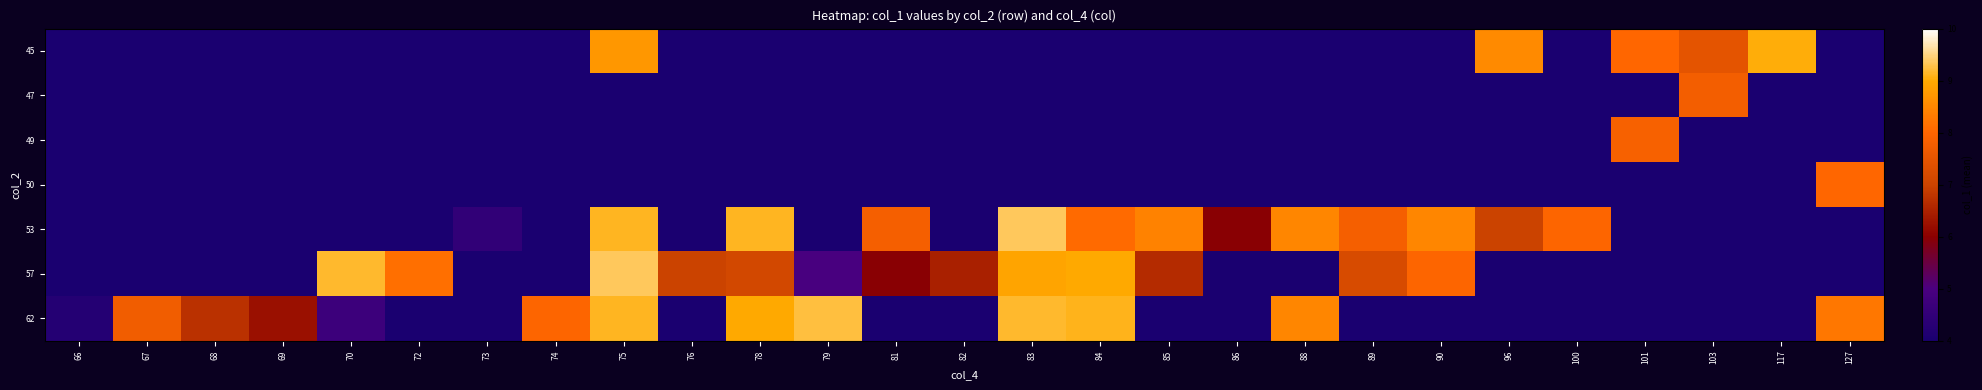

What value does the 57 series have at 79?

5.0